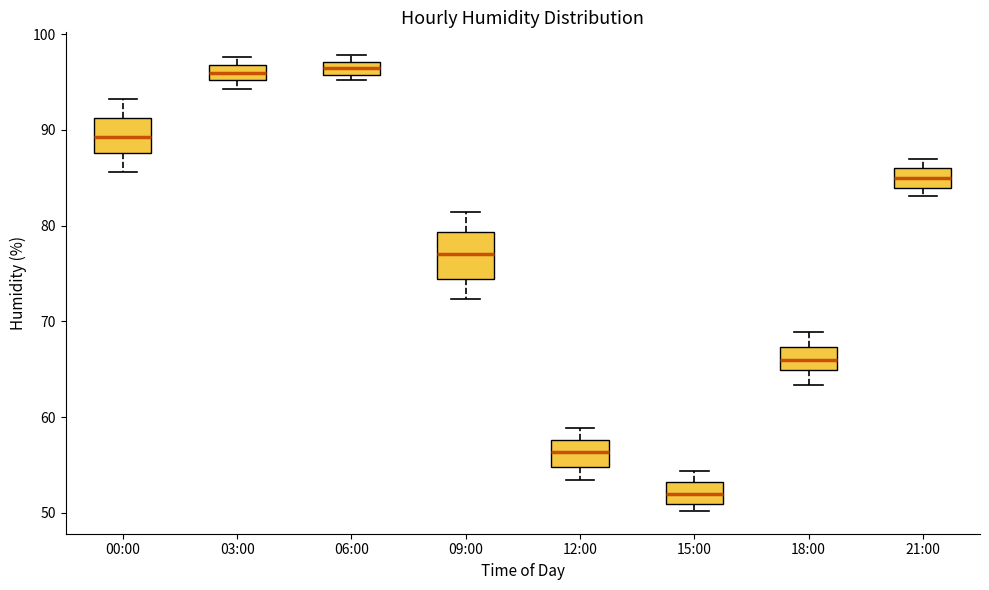

Which box has the lowest median line?

15:00